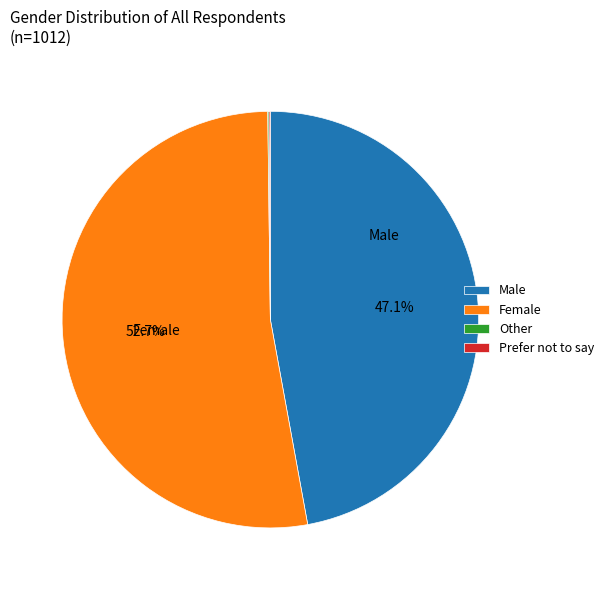

Which category accounts for the majority?

Female